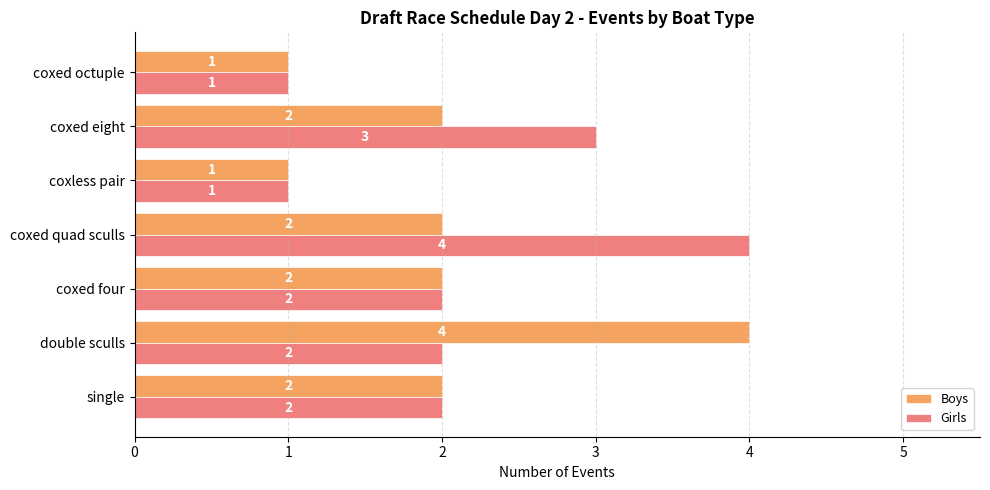

True or false: Girls has a value of 4 at single.

False